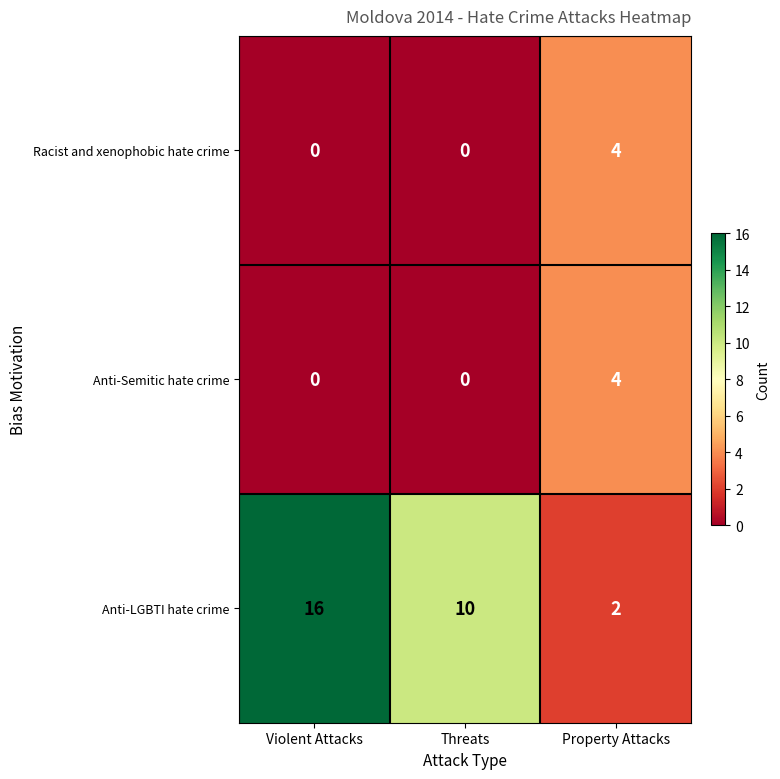

Between Threats and Property Attacks, which series saw the biggest shift?

Anti-LGBTI hate crime